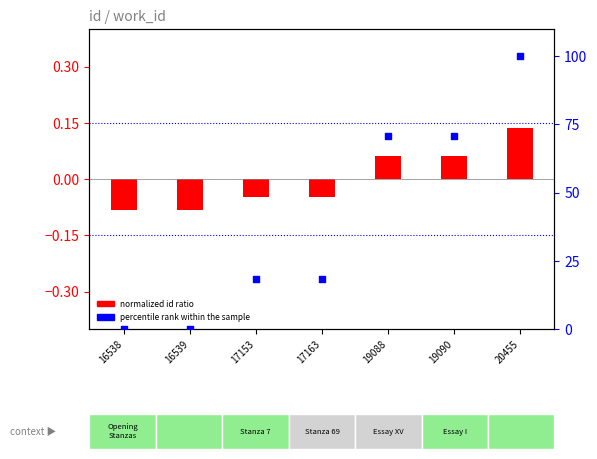

Which series has the largest total across all categories?

percentile rank within the sample